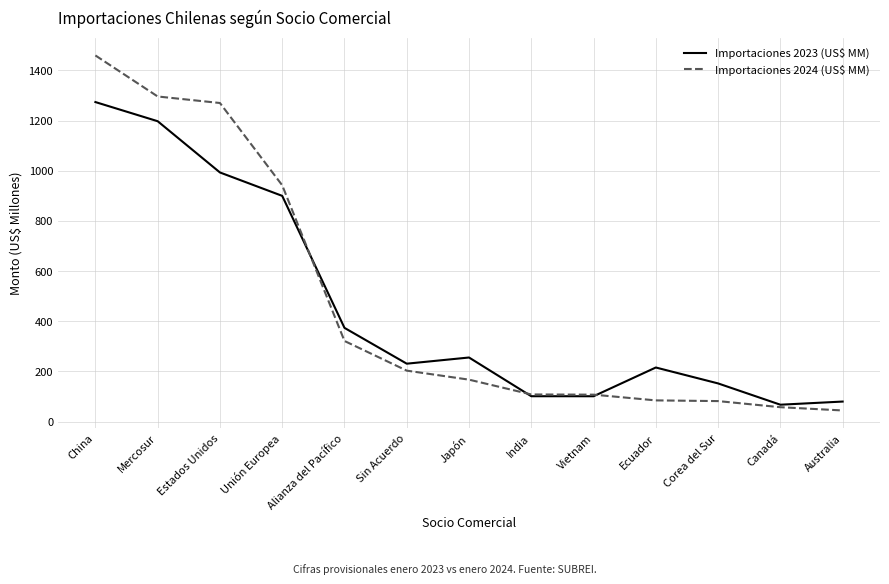

What is the total value across all series at Unión Europea?

1841.4